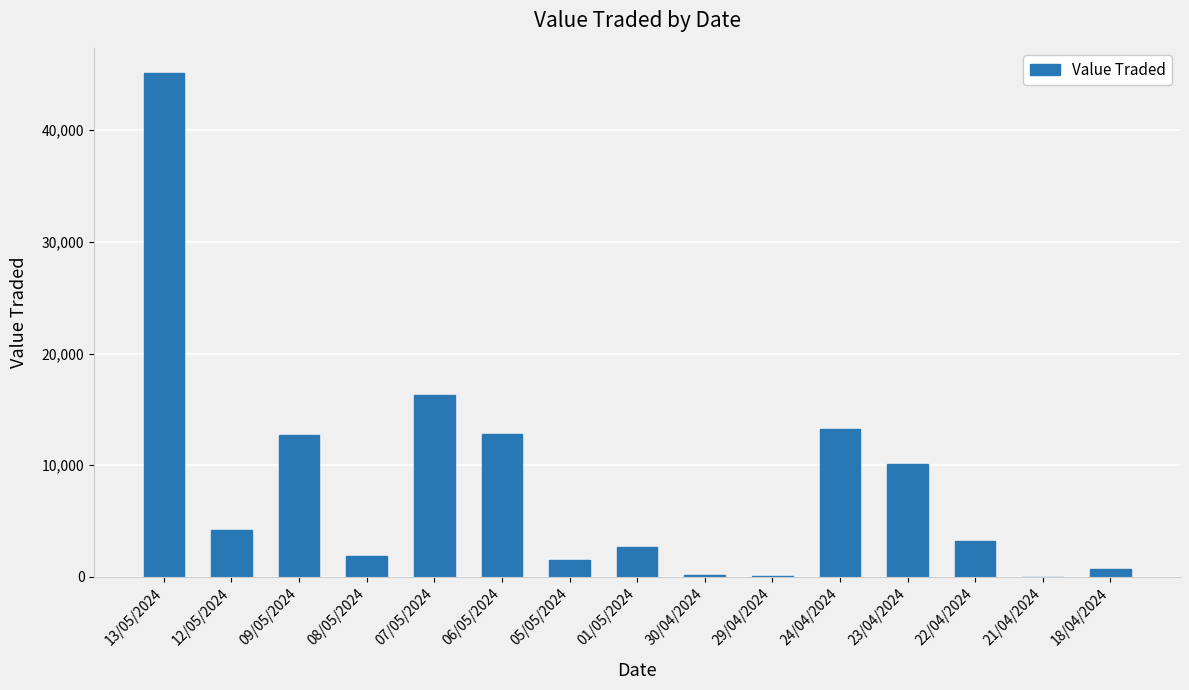

What is the maximum value shown in the chart?

45107